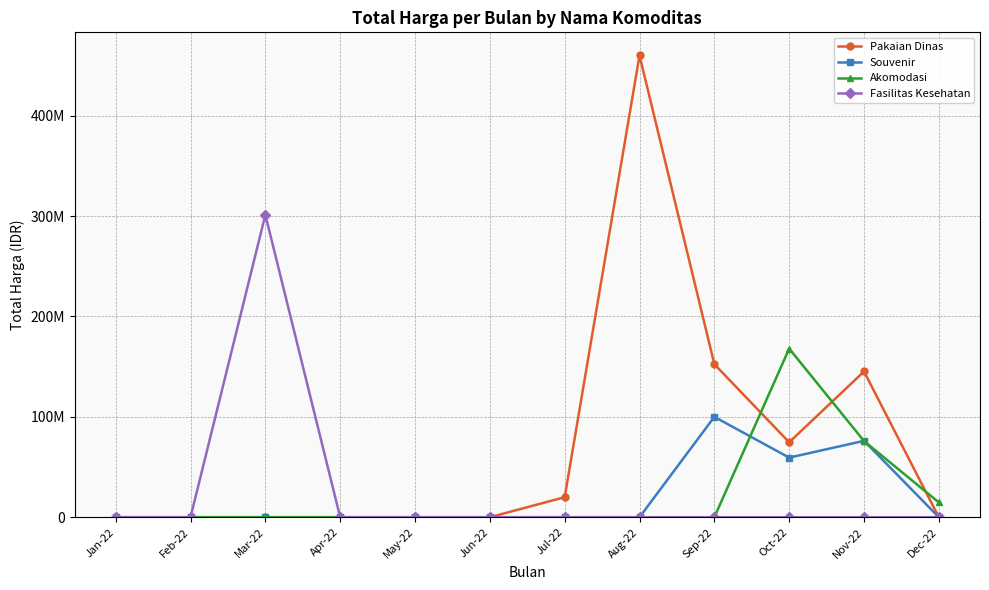

In Pakaian Dinas, how many points are lower than both neighbors (excluding endpoints)?

1